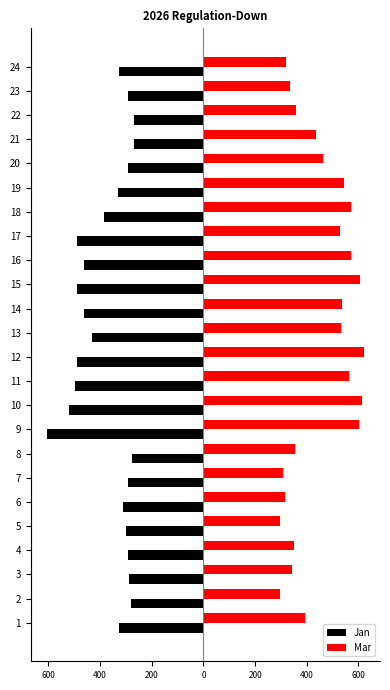

What are all the series names shown in the legend?

Jan, Mar